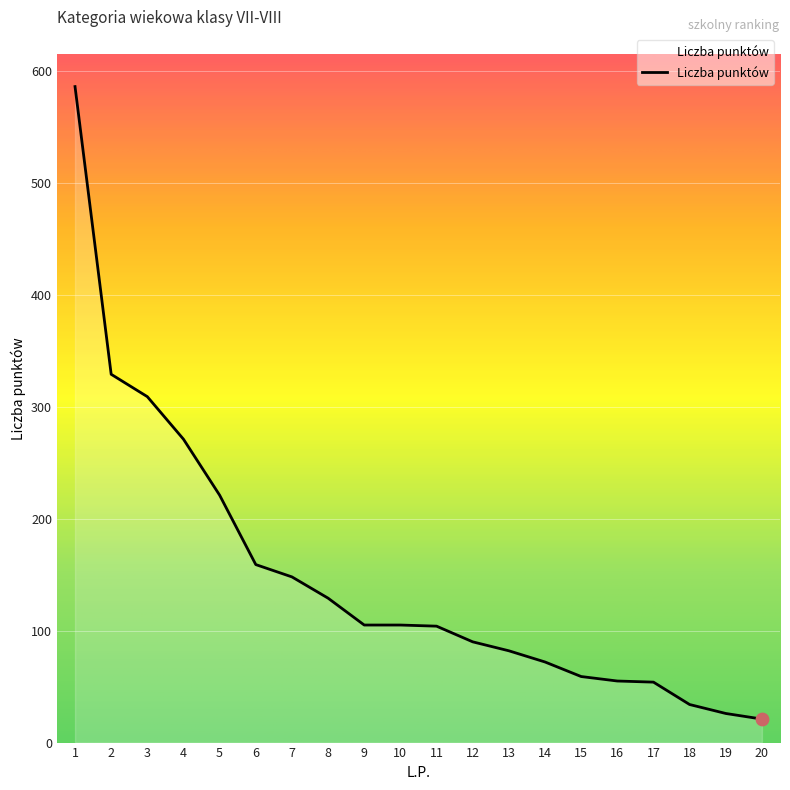

Approximately how many times larger is the value at 15 compared to 7?

0.4